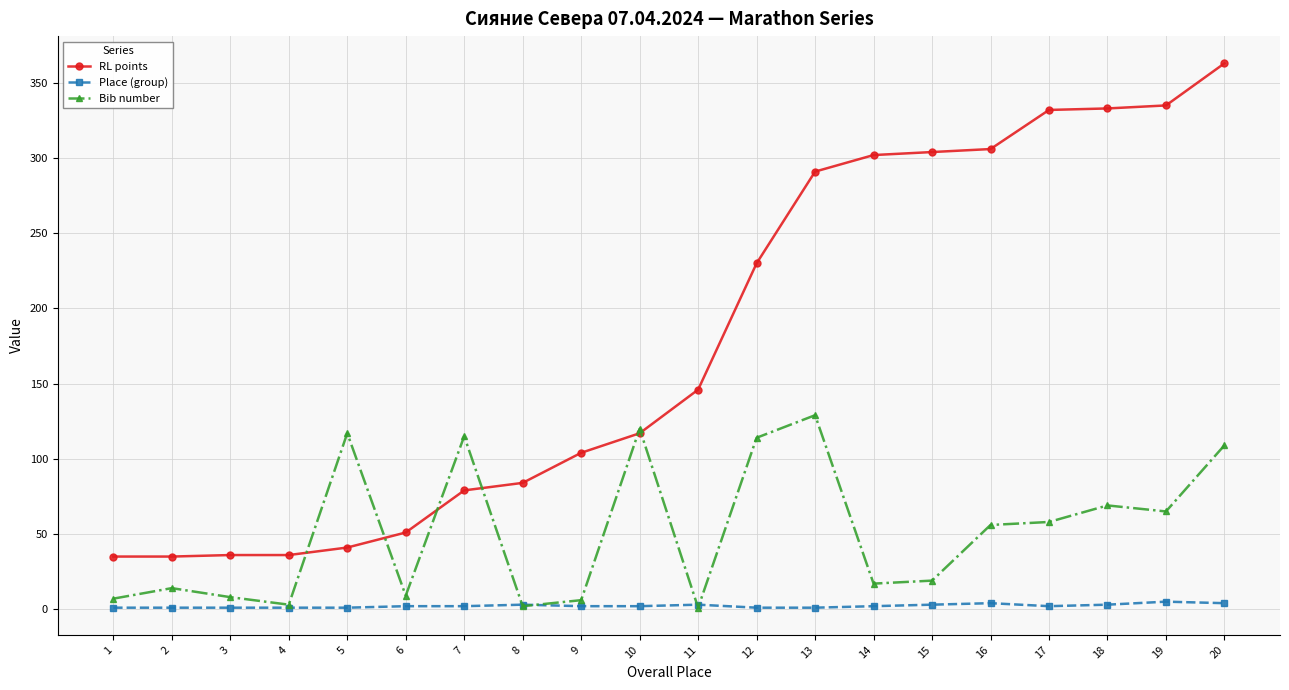

Does the chart display data point markers on the line(s)?

Yes